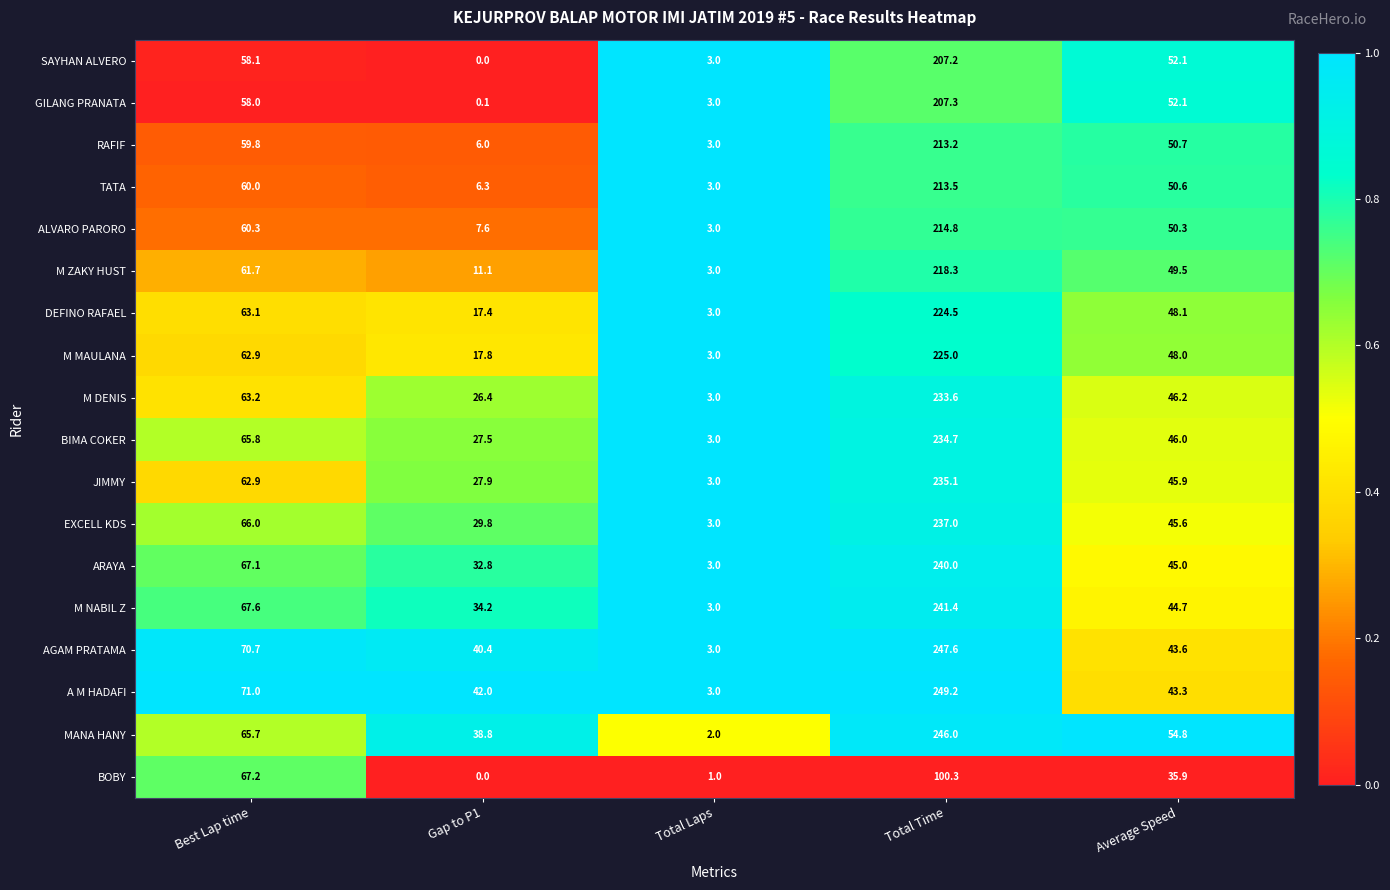

Which series has the largest total across all categories?

A M HADAFI